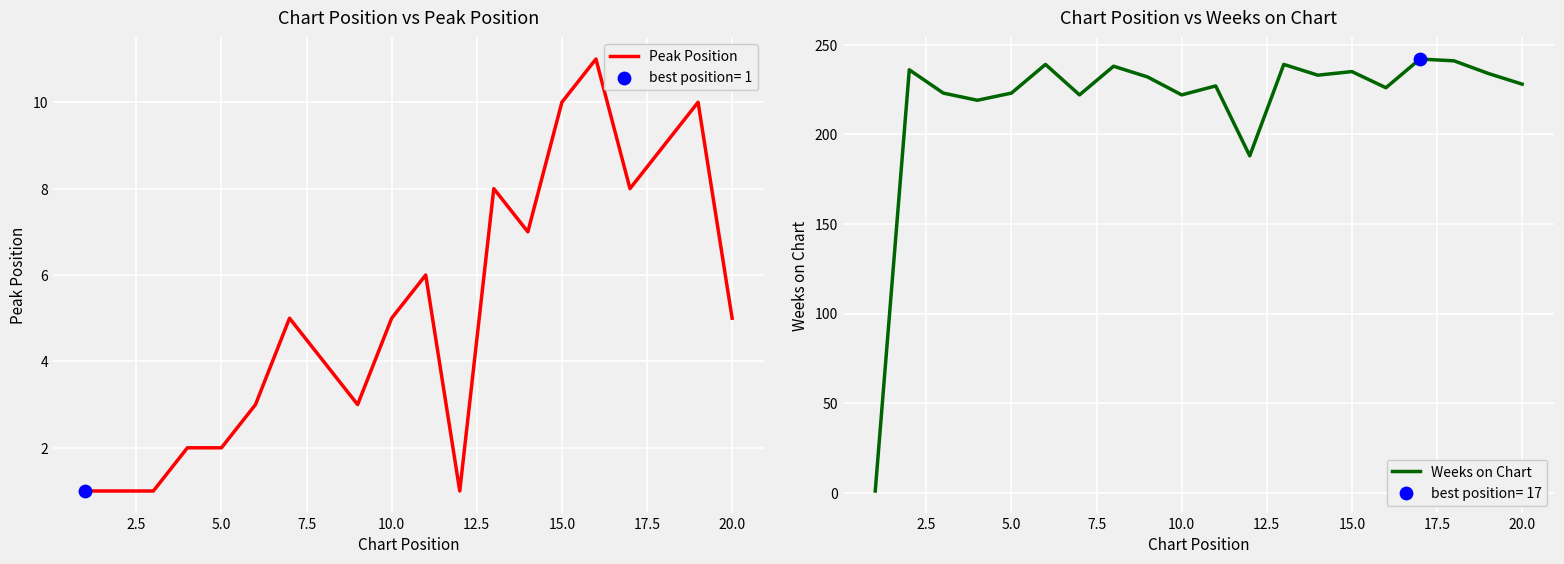

What are all the series names shown in the legend?

Peak Position, Weeks on Chart